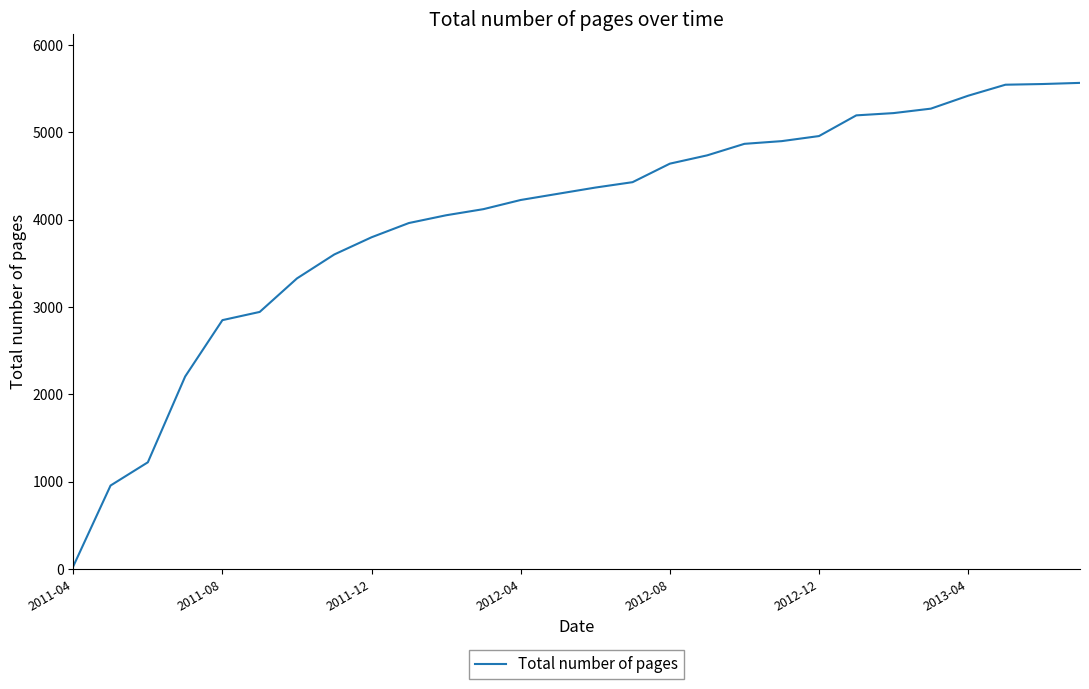

What is the maximum value shown in the chart?

5567